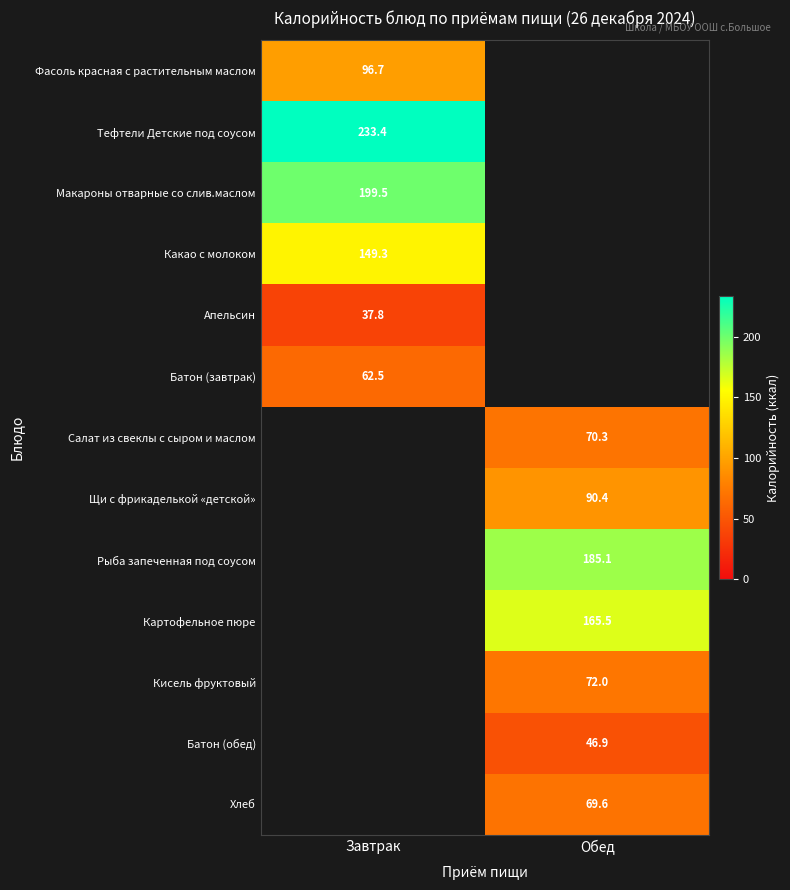

The Картофельное пюре series shows 165.5 at Обед. True or false?

True